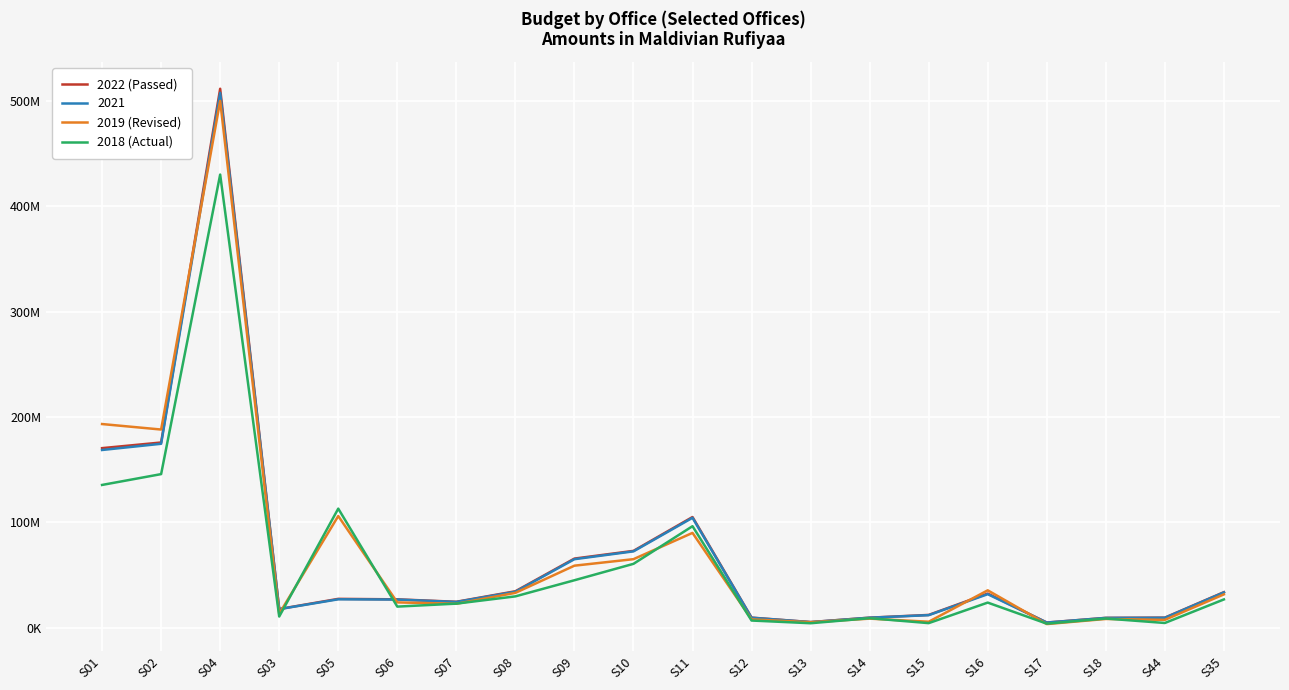

Which category has the lowest value in the 2018 (Actual) series?

S17